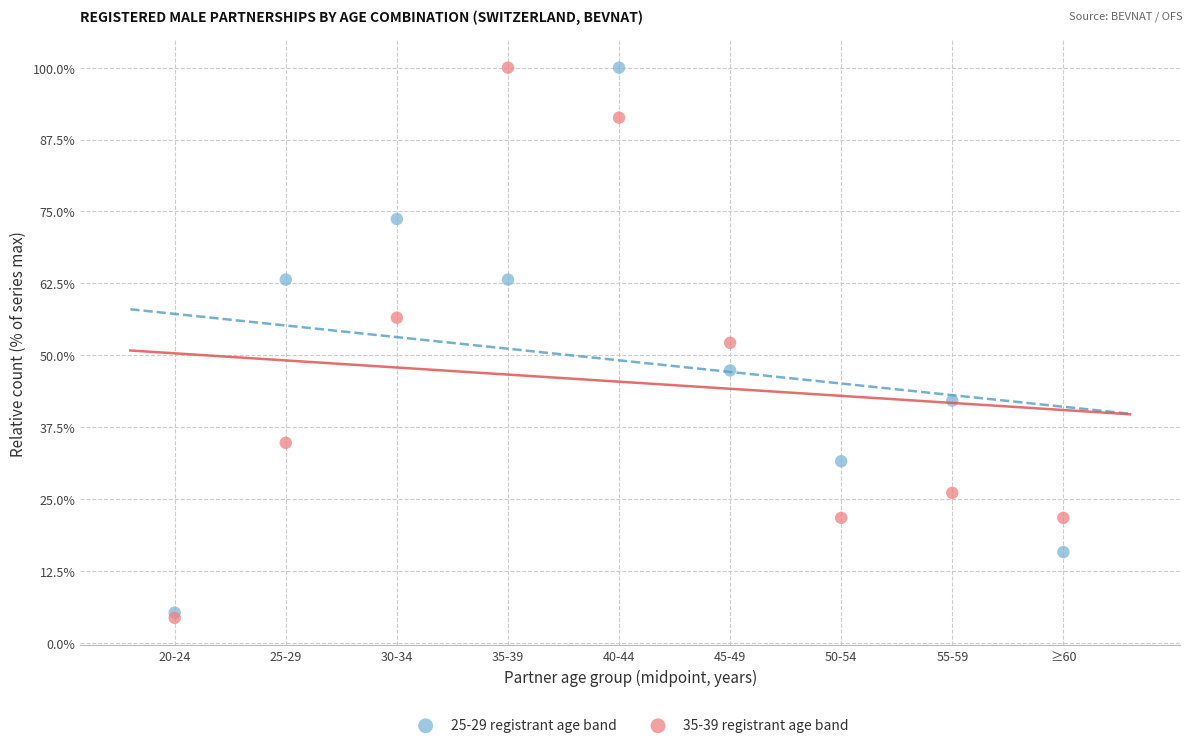

What are all the series names shown in the legend?

25-29 registrant age band, 35-39 registrant age band